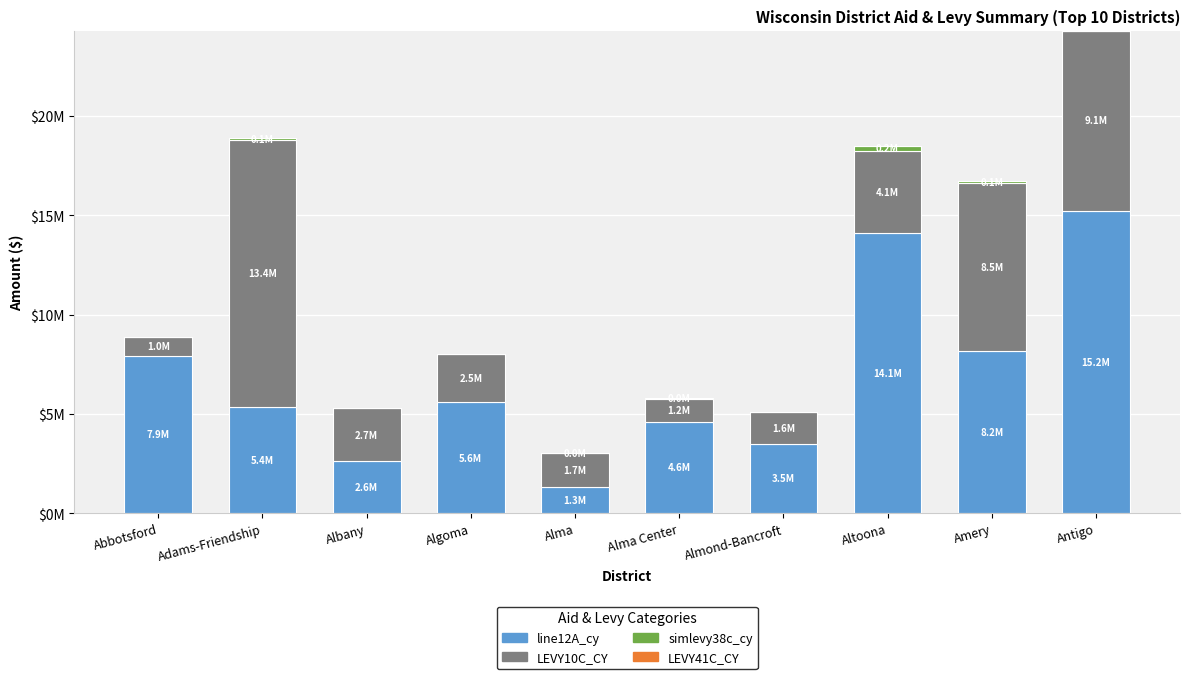

Rank the series at Albany from lowest to highest value.

simlevy38c_cy, LEVY41C_CY, line12A_cy, LEVY10C_CY